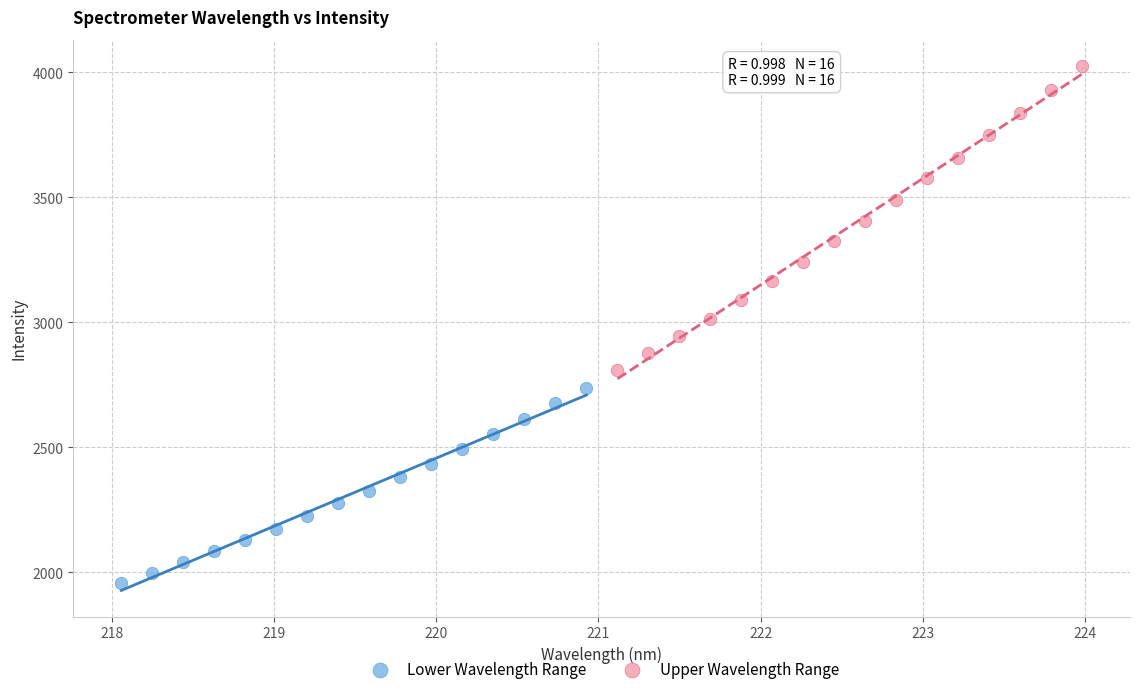

Which series has the widest spread of Y values?

Upper Wavelength Range